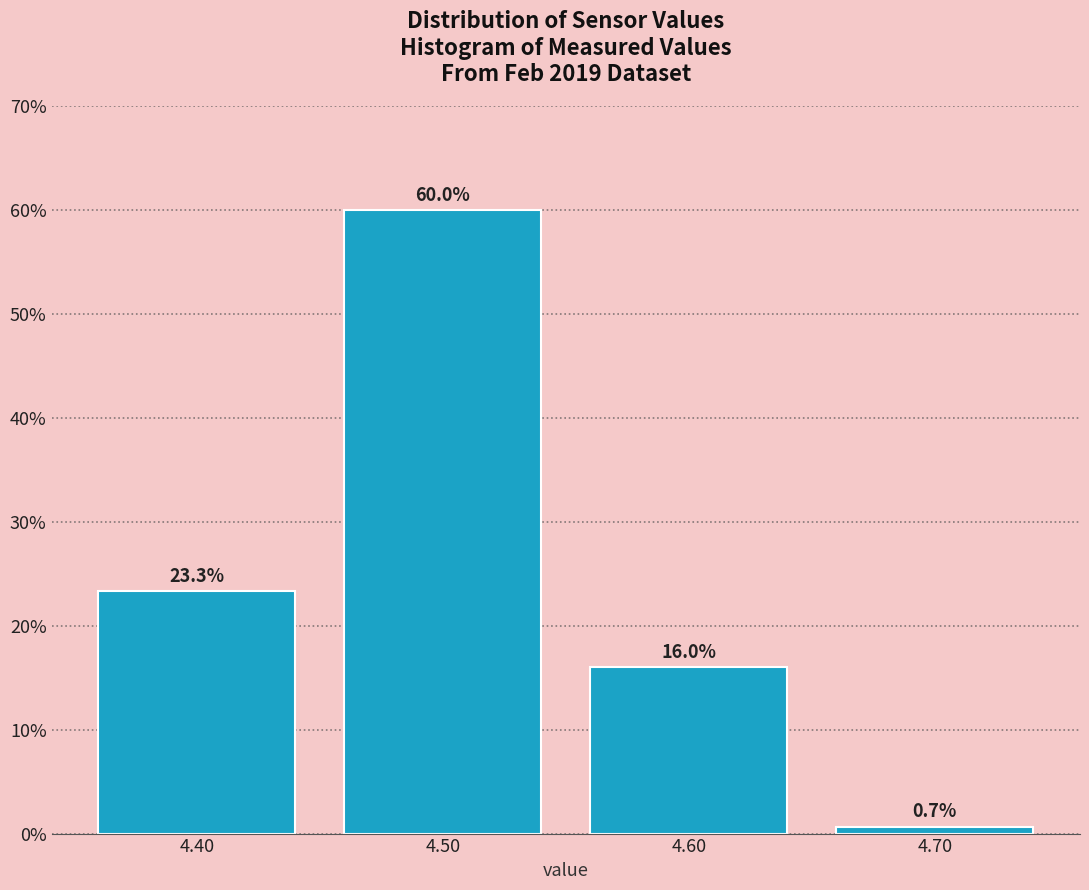

Over which range of the x-axis is the bar tallest?

4.45 to 4.55